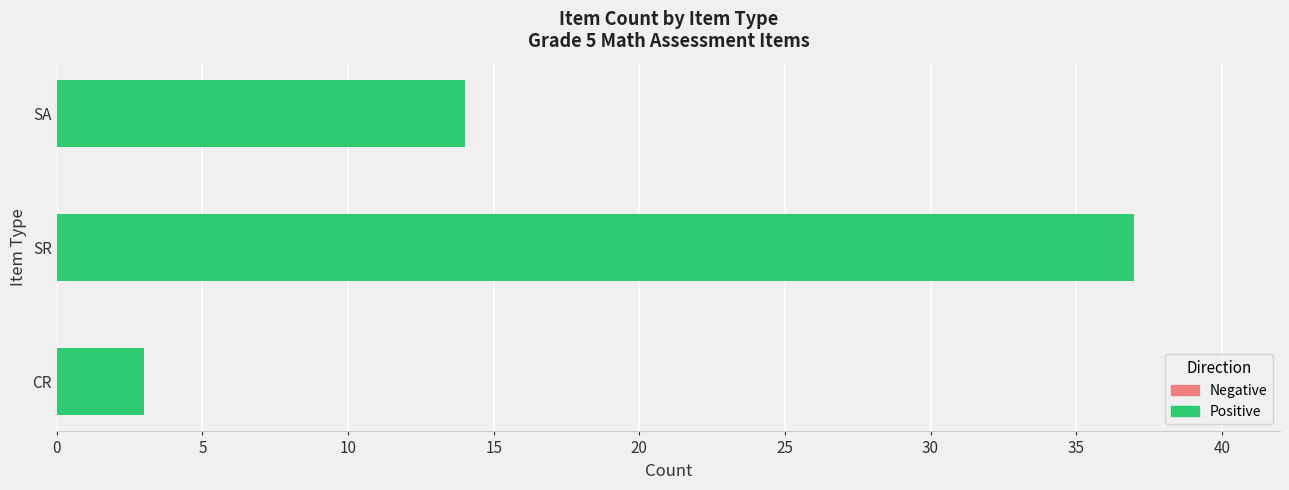

What value does the data have at SA, to the nearest 5?

15